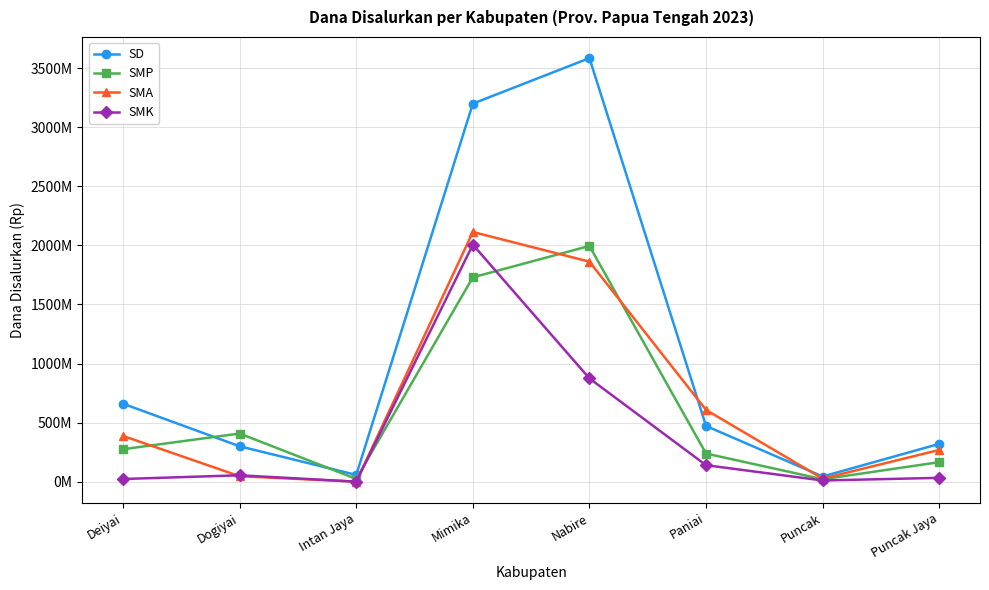

Where is the first local minimum for SMA?

Intan Jaya